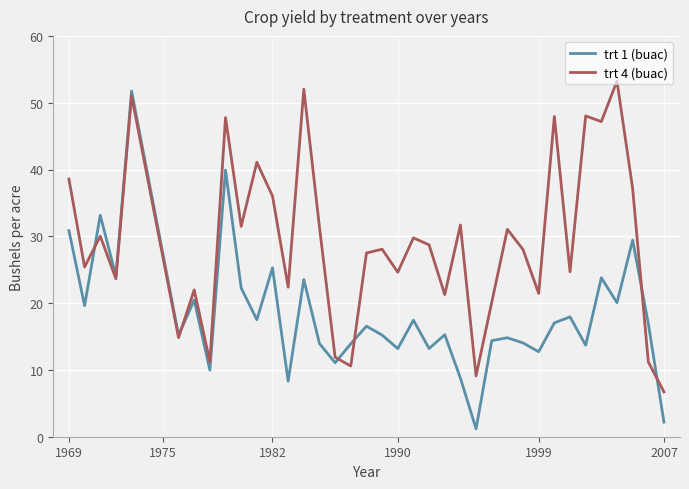

List the series in order of their overall mean, lowest first.

trt 1 (buac), trt 4 (buac)